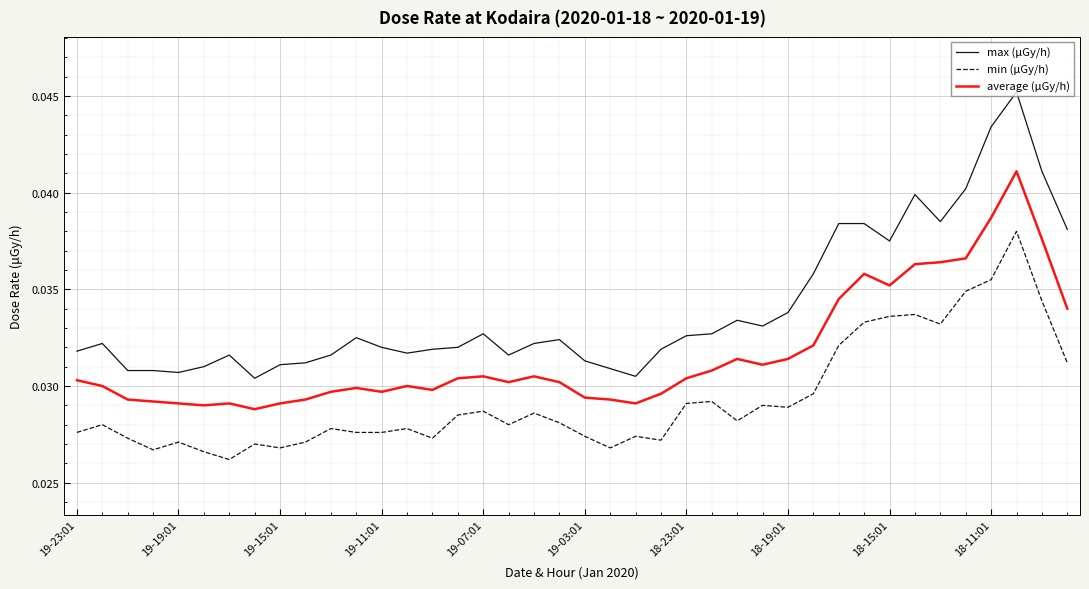

Count the number of categories in the chart.

40